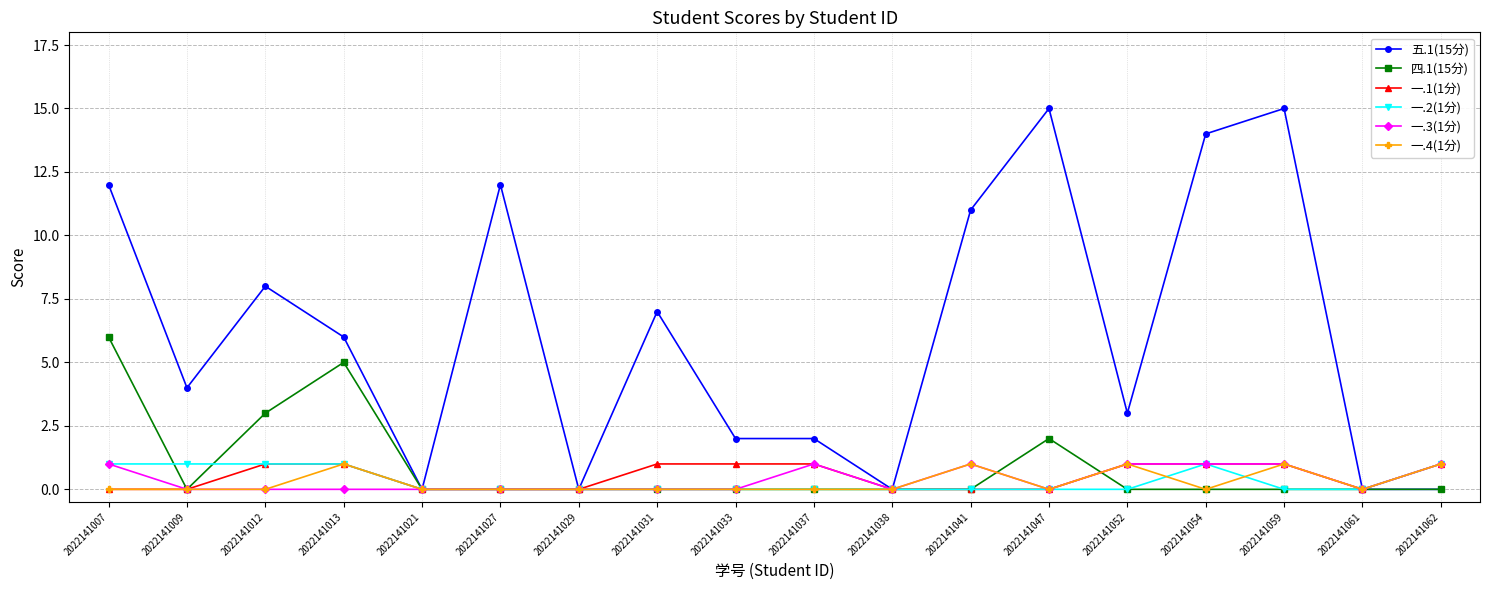

What is the difference between the 四.1(15分) values at 2022141007 and 2022141054?

6